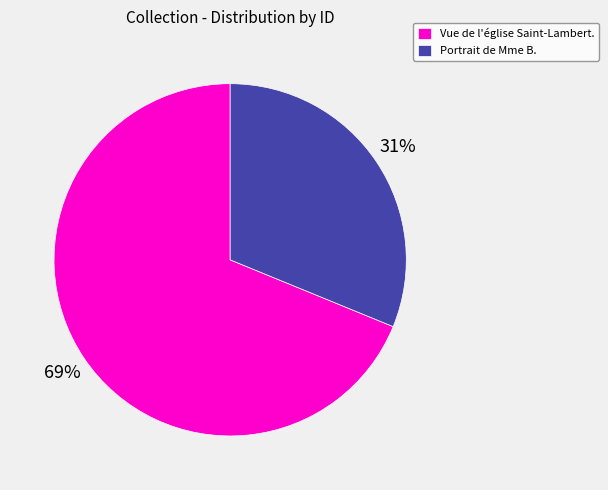

What percentage is the Portrait de Mme B. slice, to the nearest percent?

31%